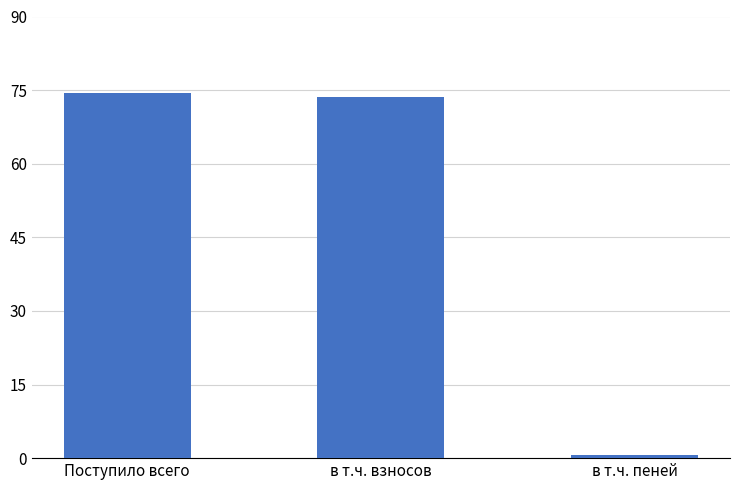

Where does the data first go above 73?

Поступило всего